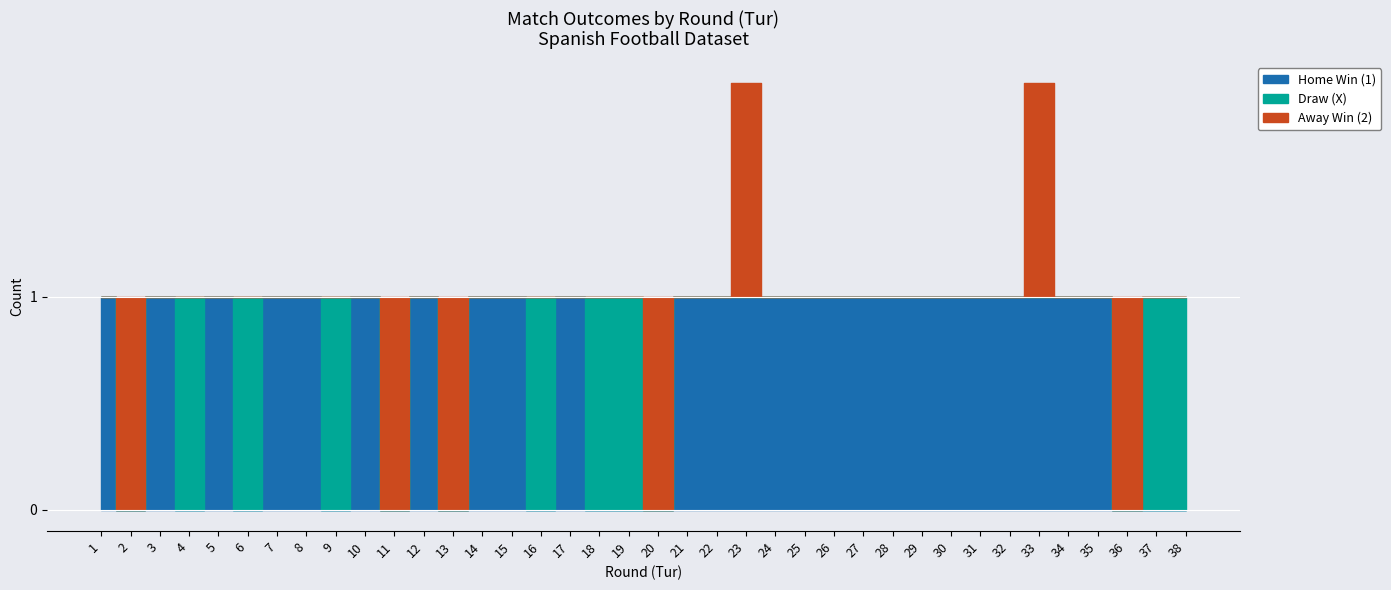

True or false: Draw (X) and Away Win (2) intersect in this chart.

True